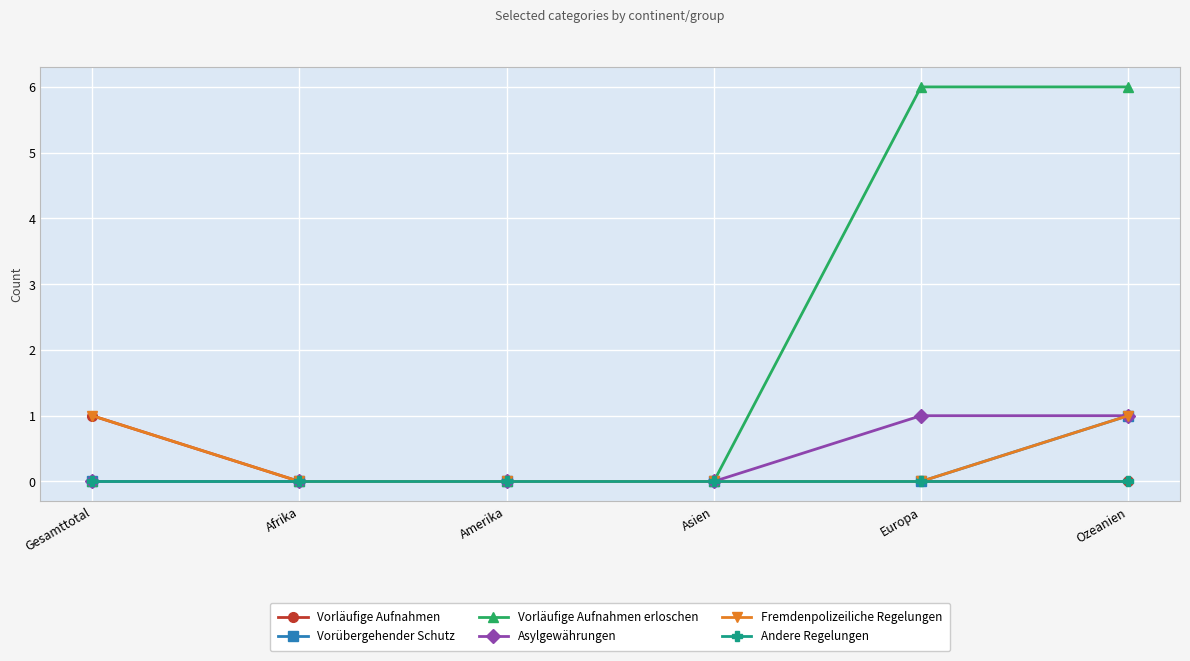

What is the difference between the maximum and minimum values in the Vorläufige Aufnahmen series?

1